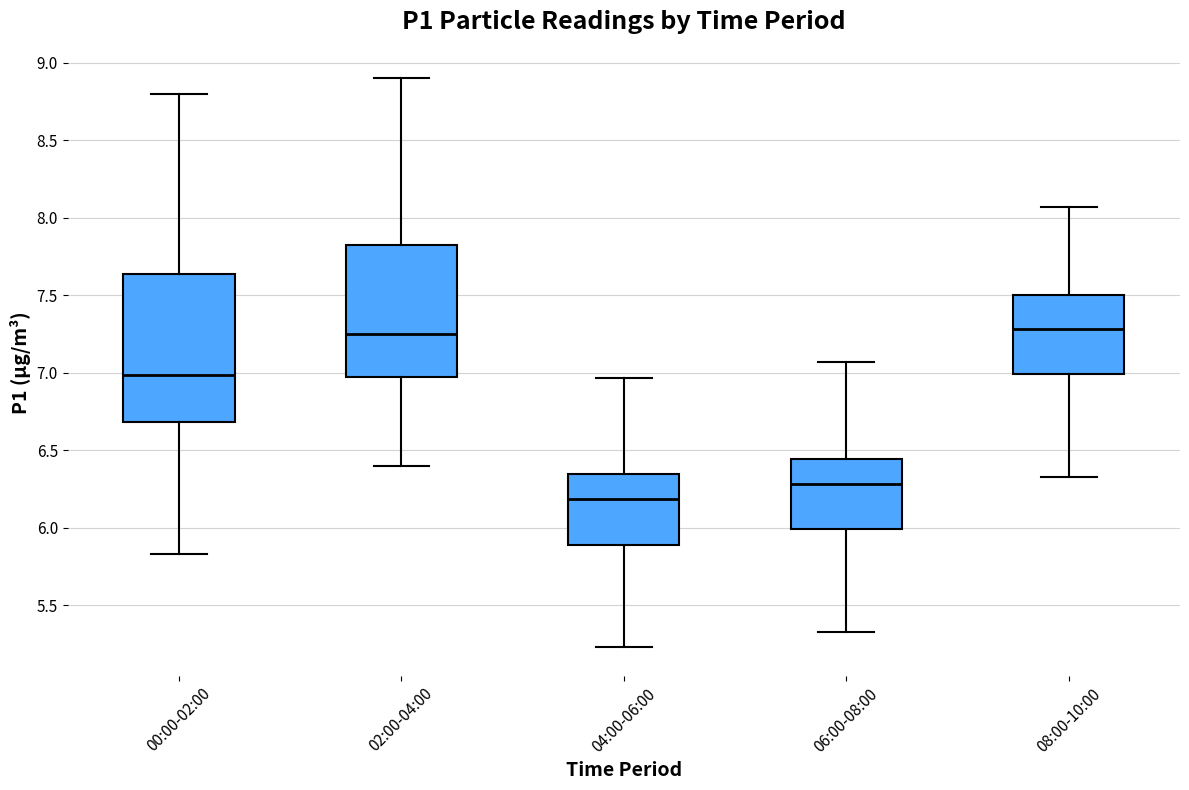

Where does the upper whisker of the box for 02:00-04:00 end on the y-axis? The values are not printed on the chart, so give them approximately, as read against the axis.

8.90